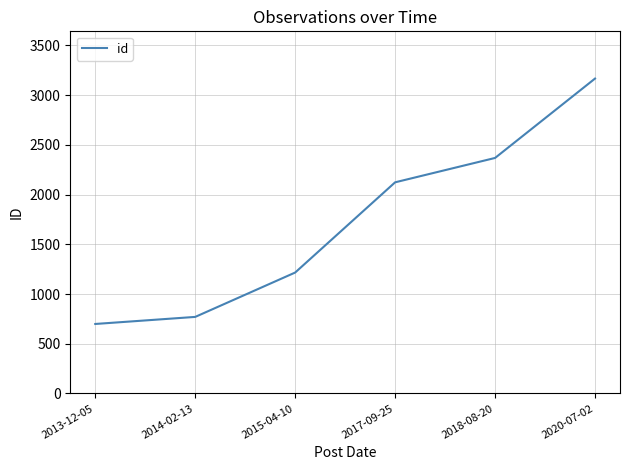

What is the approximate value at 2013-12-05?

699